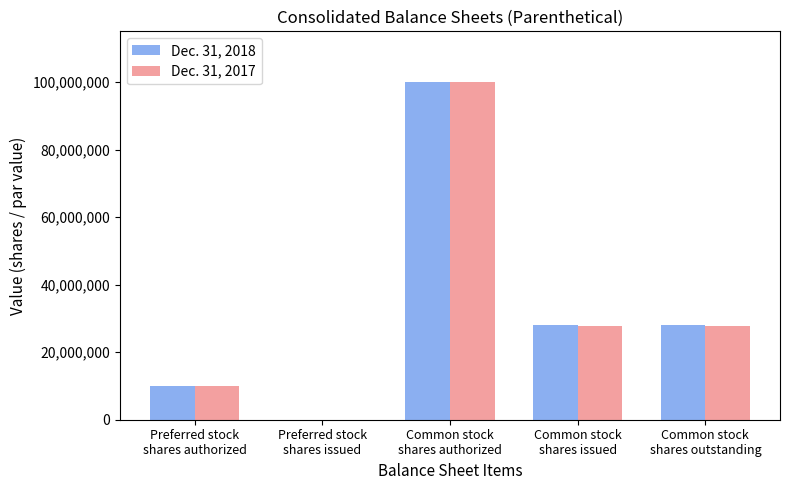

What are all the series names shown in the legend?

Dec. 31, 2018, Dec. 31, 2017